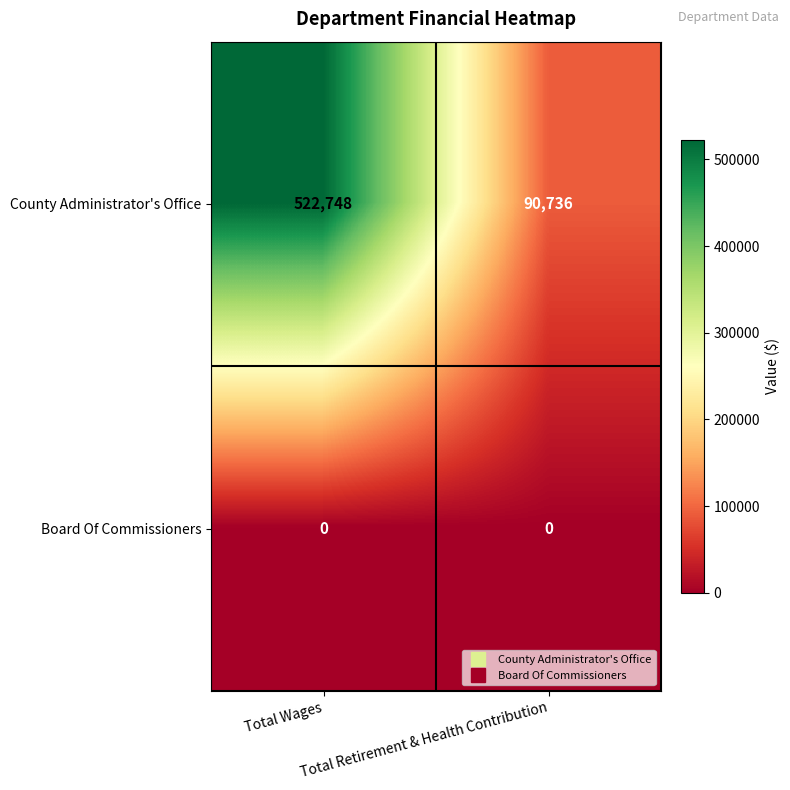

Rank the series at Total Wages from highest to lowest value.

County Administrator's Office, Board Of Commissioners